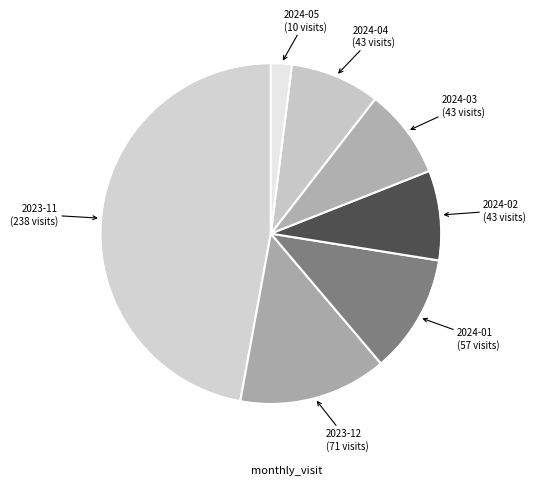

Count the number of slices in the pie.

7